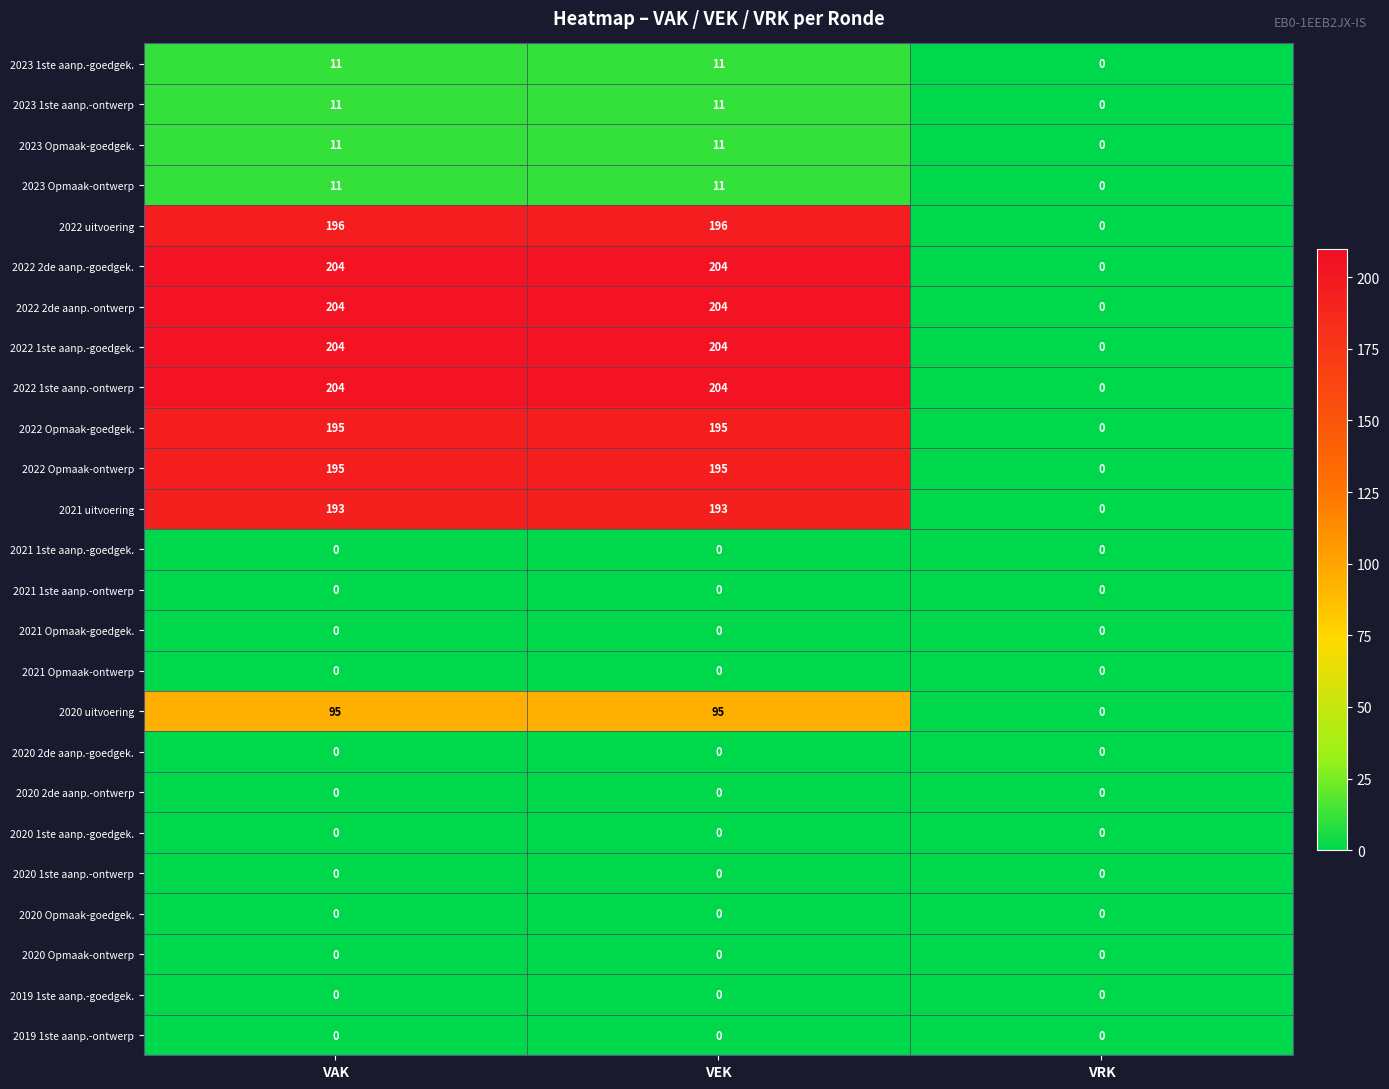

The 2022 uitvoering series shows 196 at VEK. True or false?

True